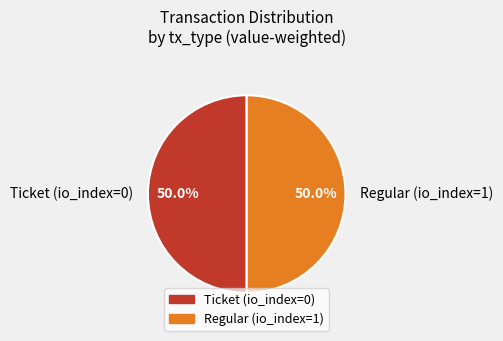

What is the ratio of the value at Regular (io_index=1) to the value at Ticket (io_index=0)?

1.0